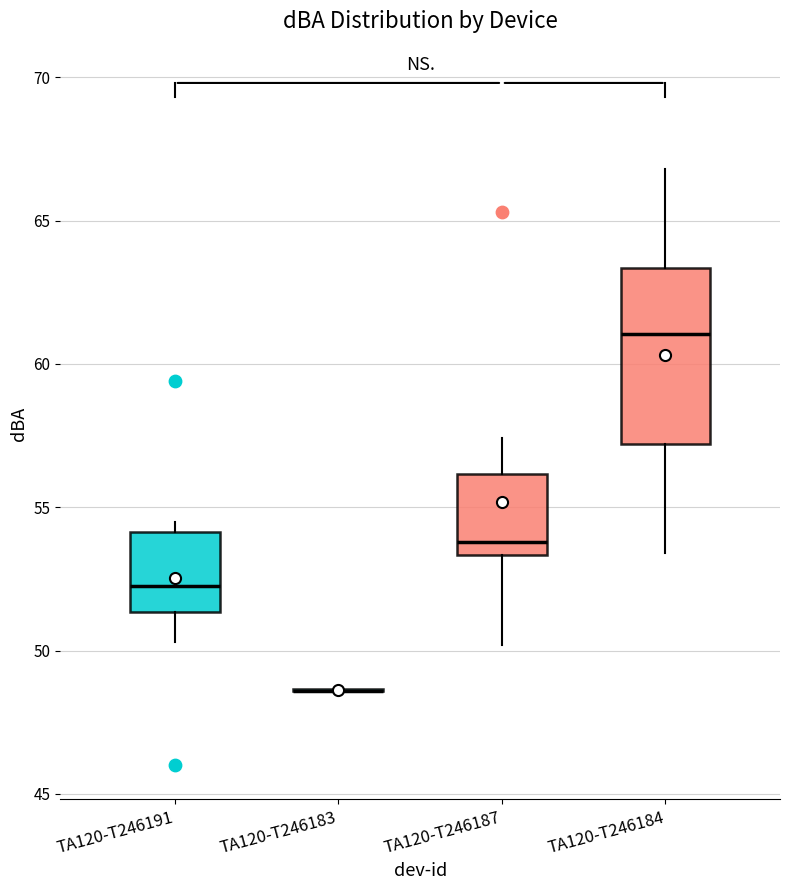

Comparing the boxes themselves (not the whiskers), which one is the tallest?

TA120-T246184